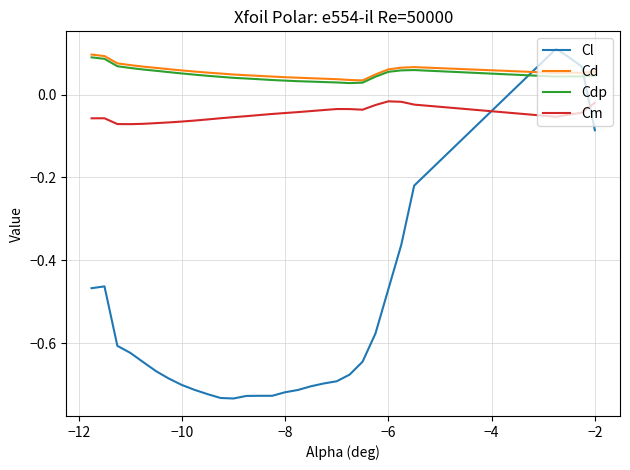

Which series has the largest range (max minus min)?

Cl